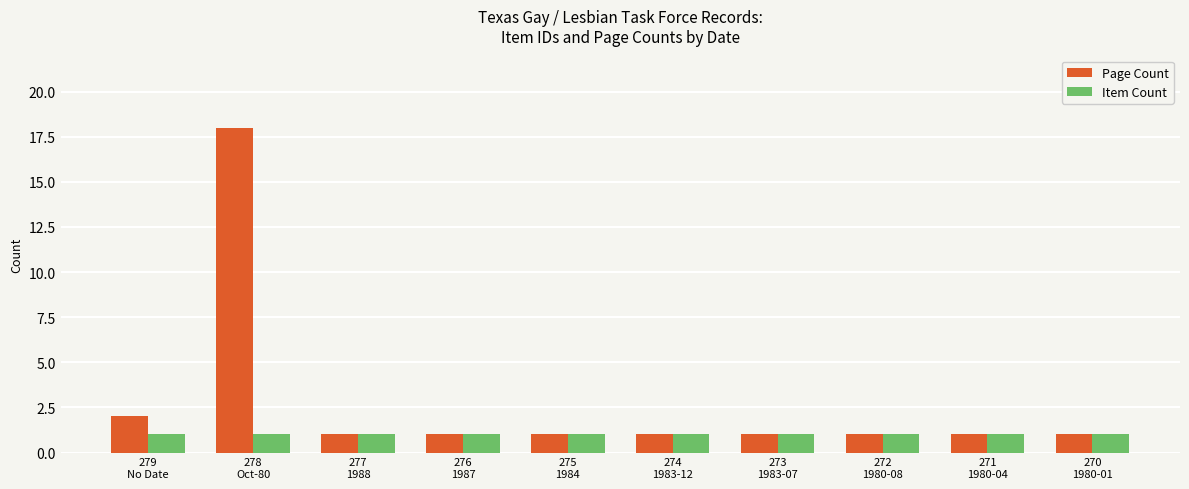

What is the average value of the Page Count series?

3